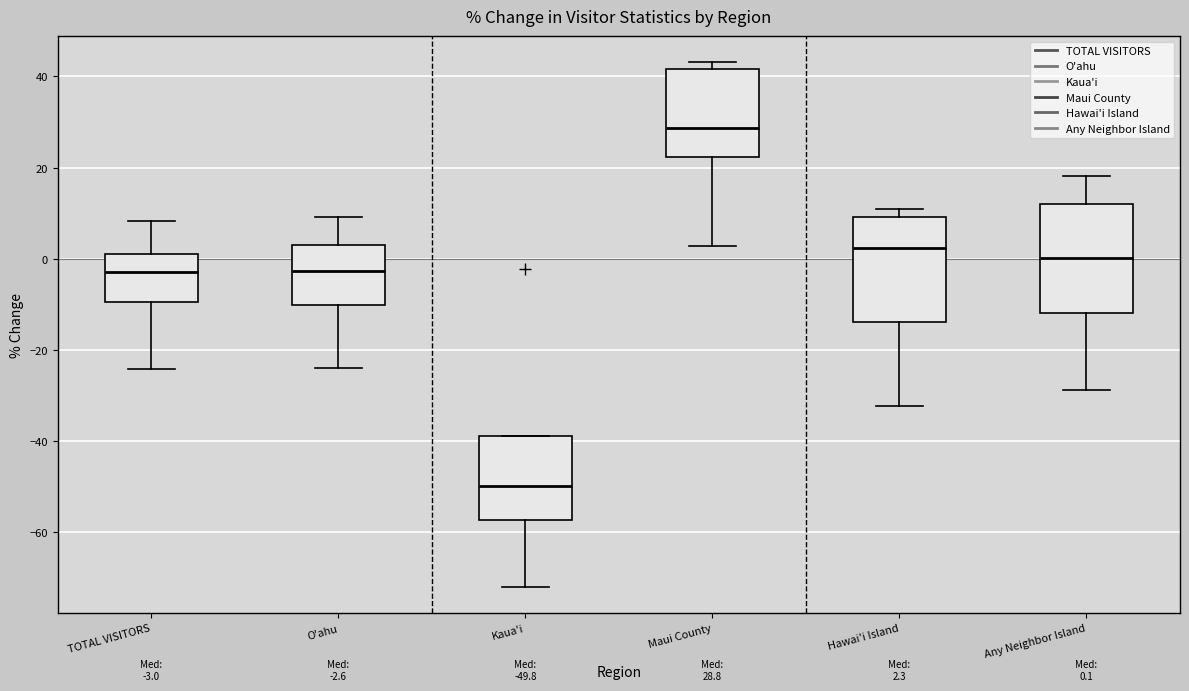

Which box's median line is the lowest?

Kaua'i